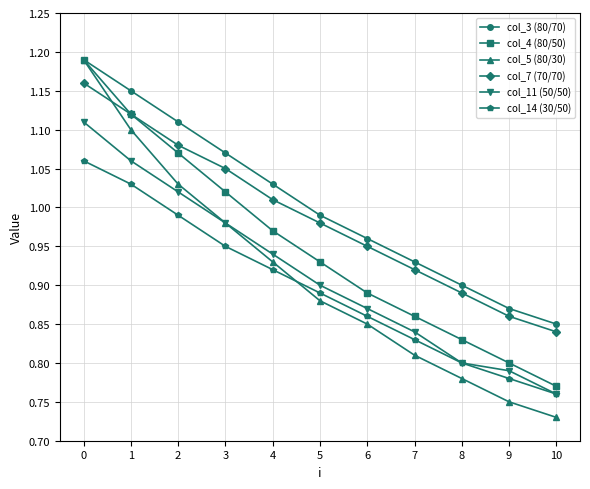

At which label does col_5 (80/30) reach its minimum?

10